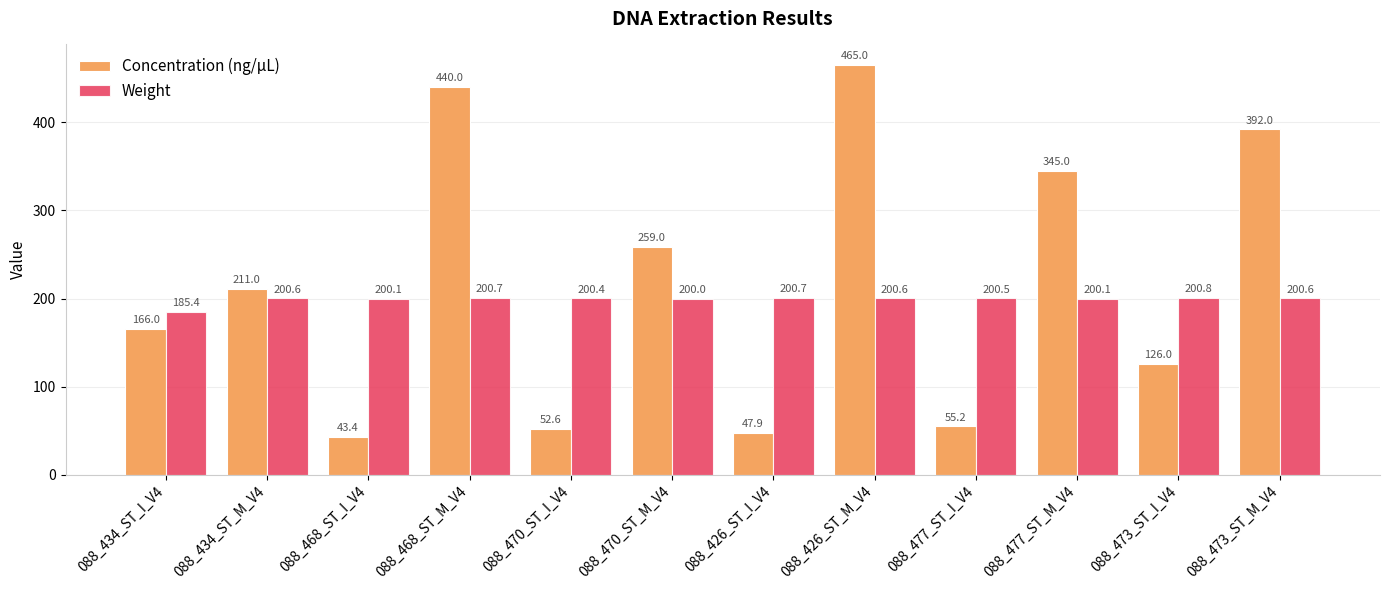

List the series in order of their peak value, highest first.

Concentration (ng/µL), Weight